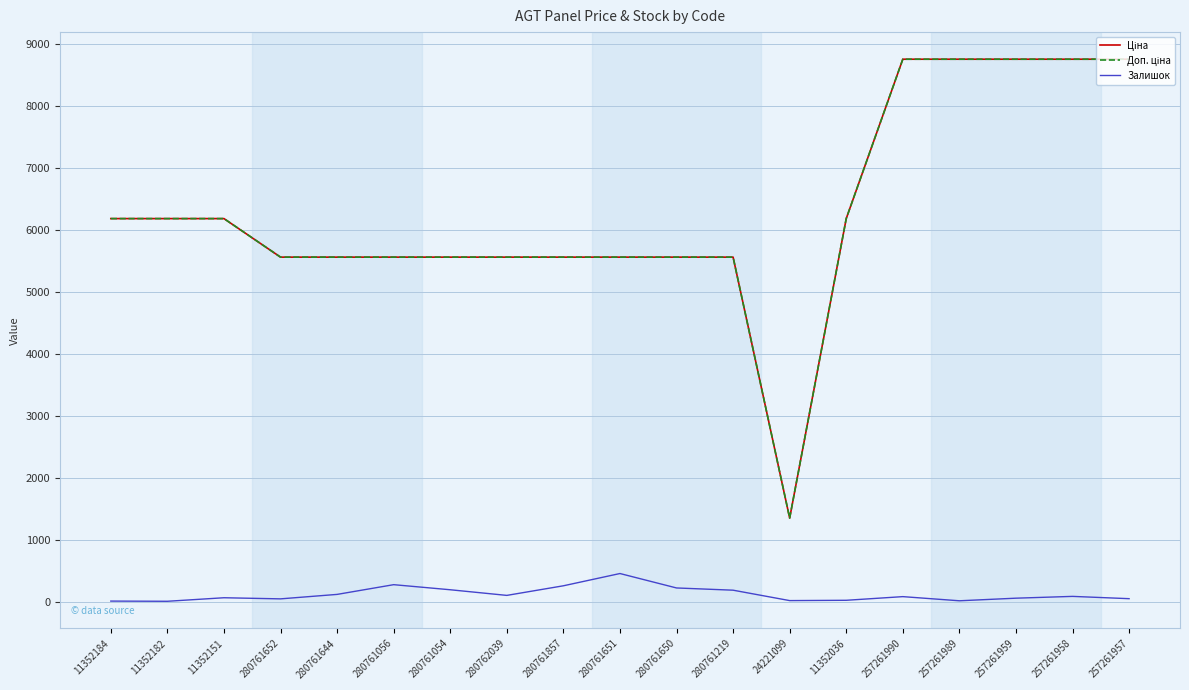

Is it true that Залишок equals 5.0 at 11352182?

True